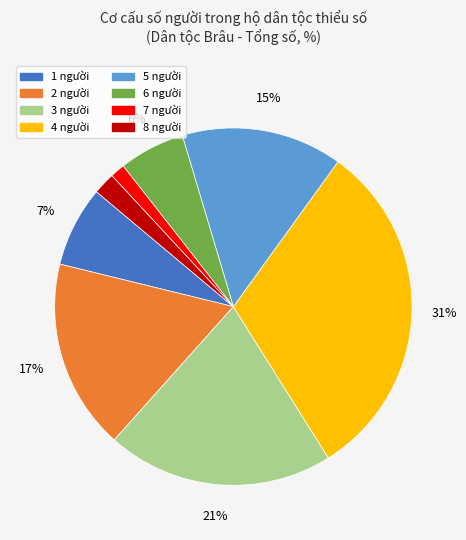

Is there a majority slice in this chart?

No